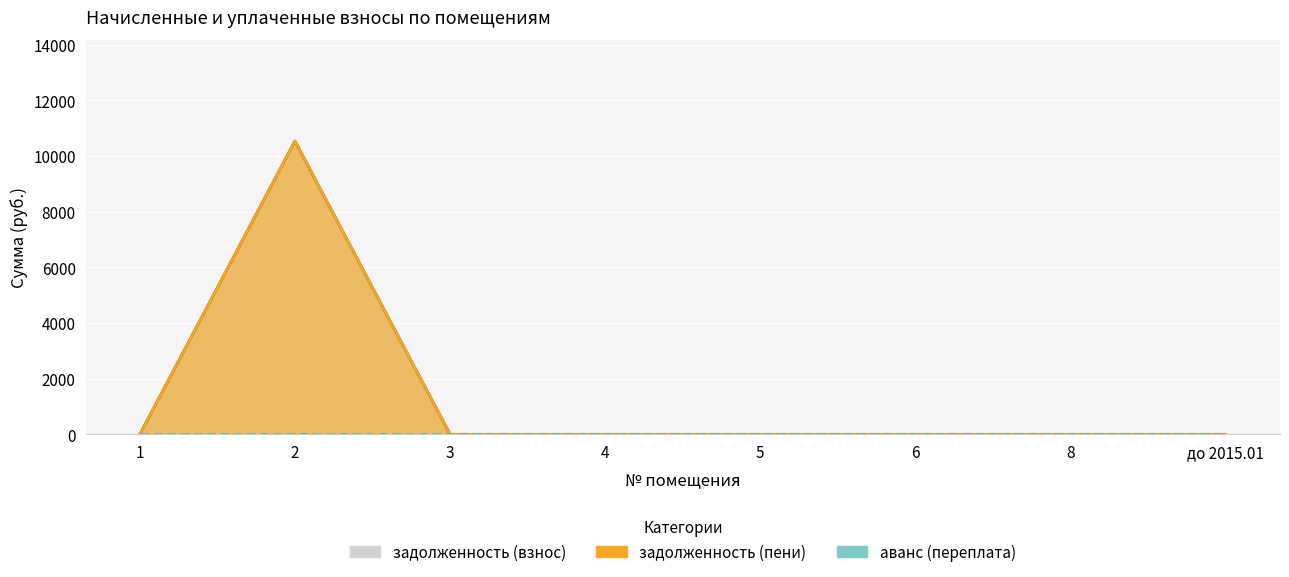

True or false: задолженность (пени) and задолженность (взнос) intersect in this chart.

False